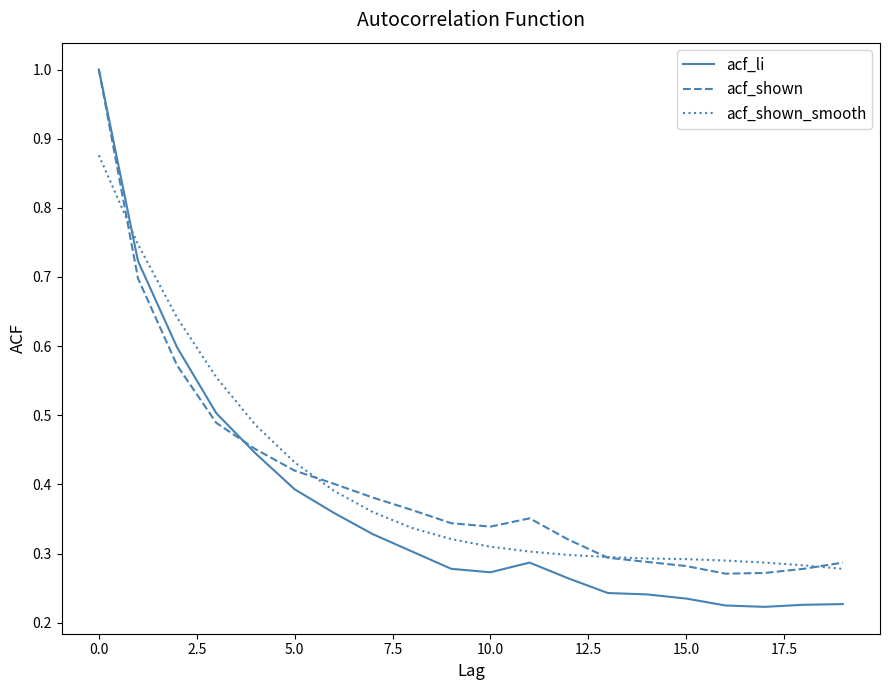

What is the sum of all acf_shown_smooth values?

8.1